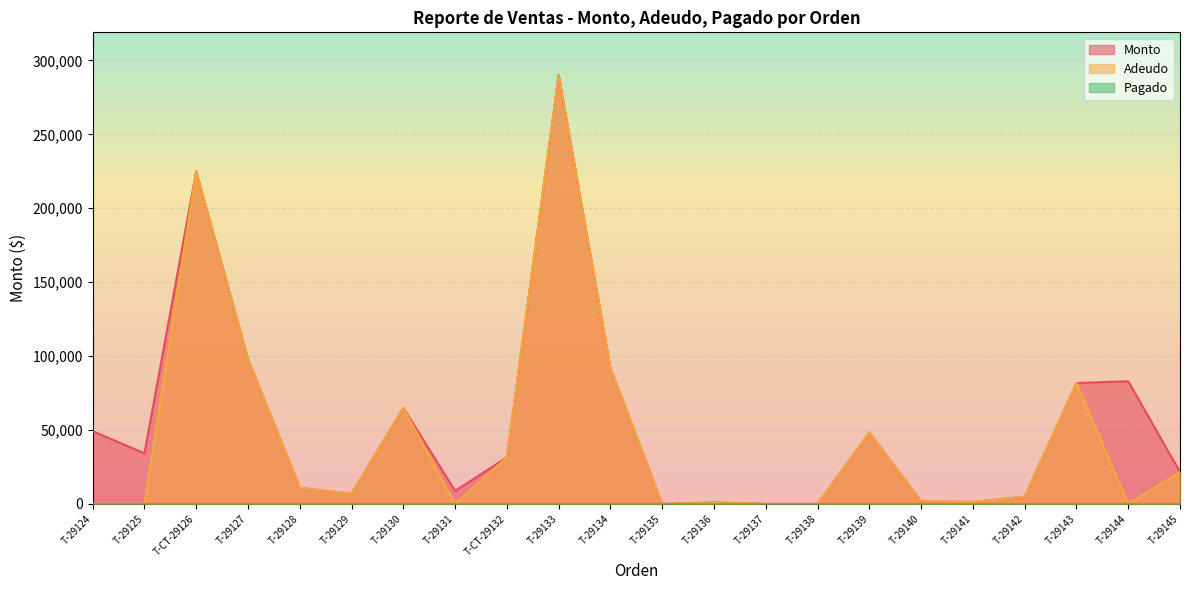

How many interior local valleys does the Adeudo series have?

5